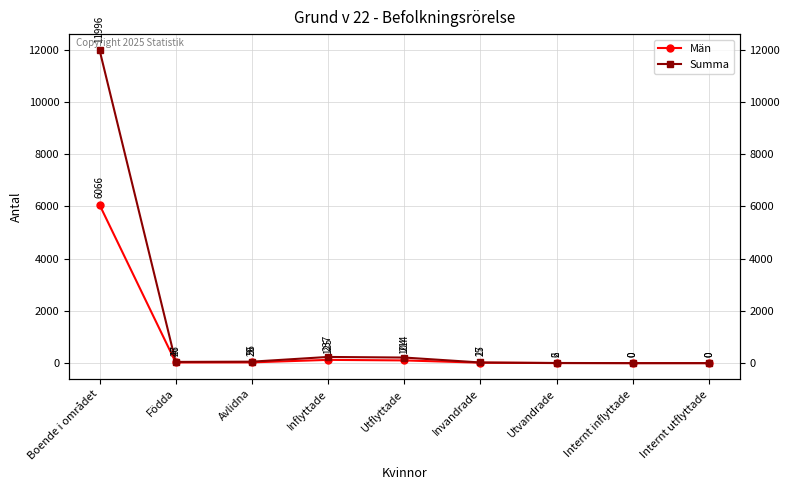

At which category is the sum across all series the highest?

Boende i området